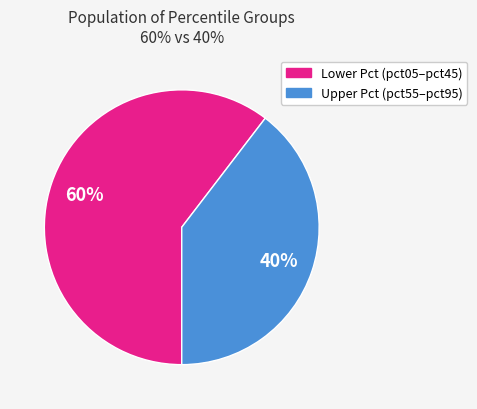

Does any single category account for the majority?

Yes